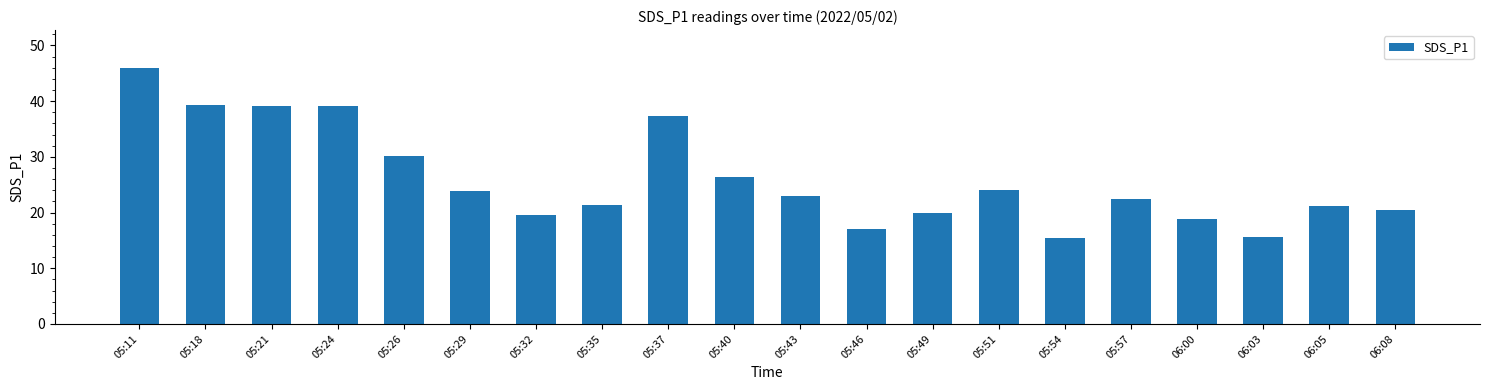

What is the ratio of the value at 05:54 to the value at 05:37?

0.4